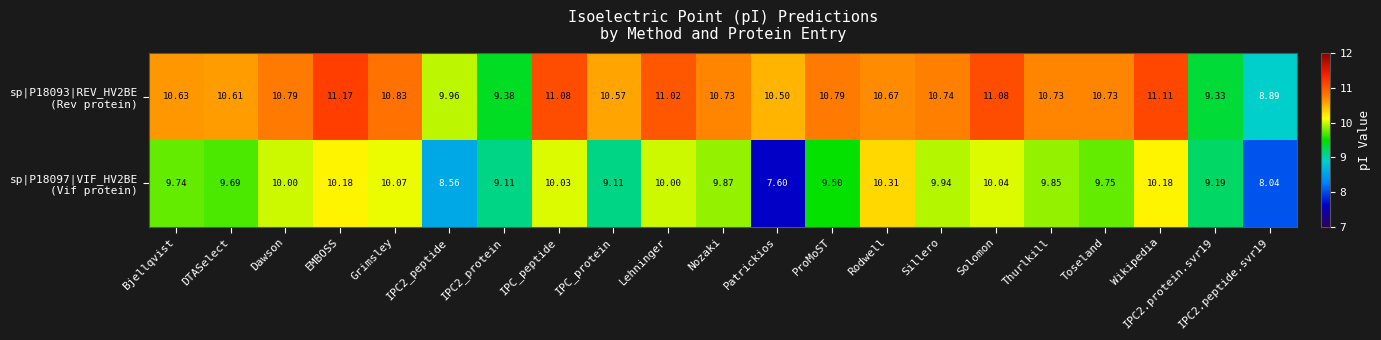

At which category is the sum across all series the highest?

EMBOSS